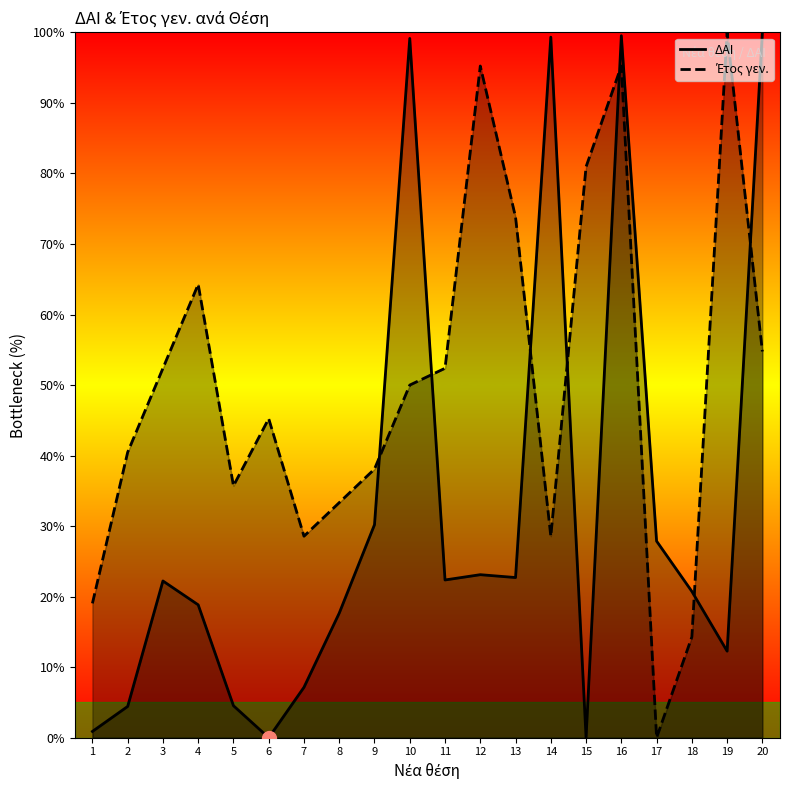

Between 5 and 18, which is larger?

18